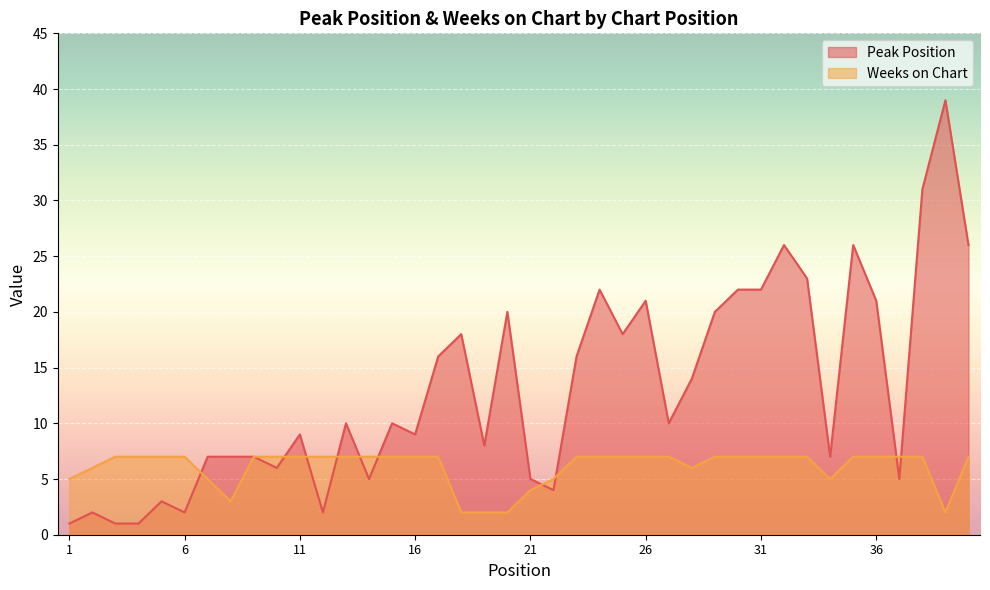

Where is Peak Position nearest to the value 20?

20